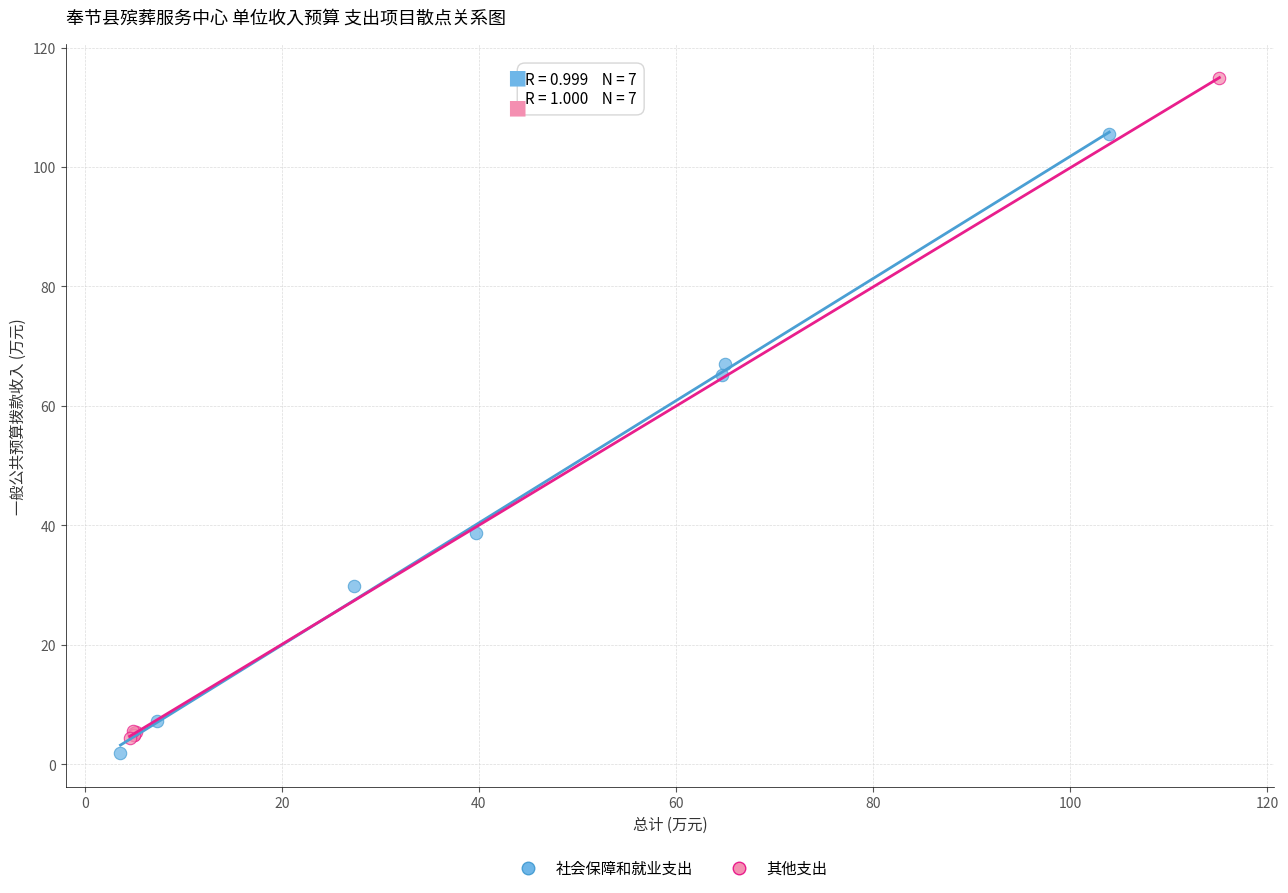

What are all the series names shown in the legend?

社会保障和就业支出, 其他支出